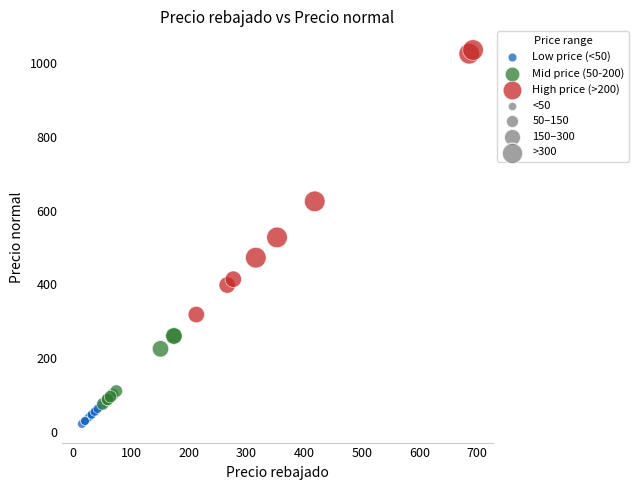

Which series has the widest spread of Y values?

High price (>200)